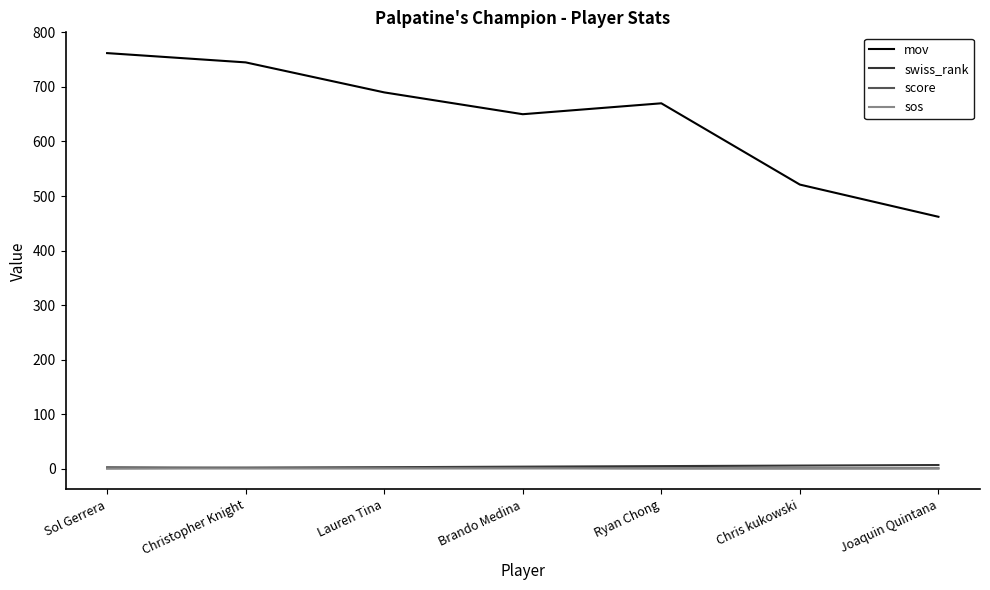

What is the maximum value shown in the chart?

762.0